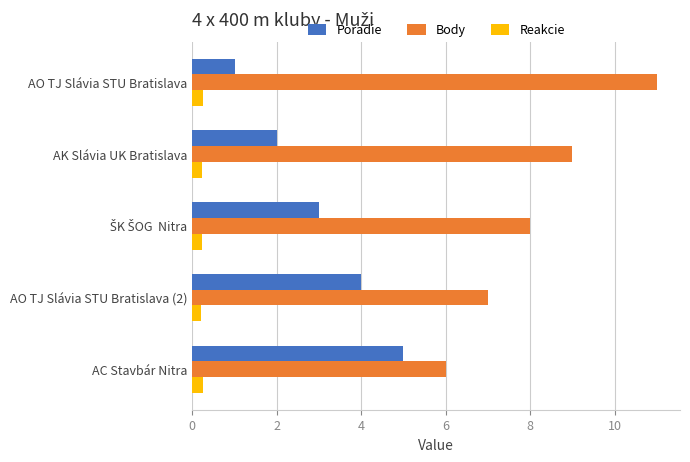

What is the total value across all series at AC Stavbár Nitra?

11.2